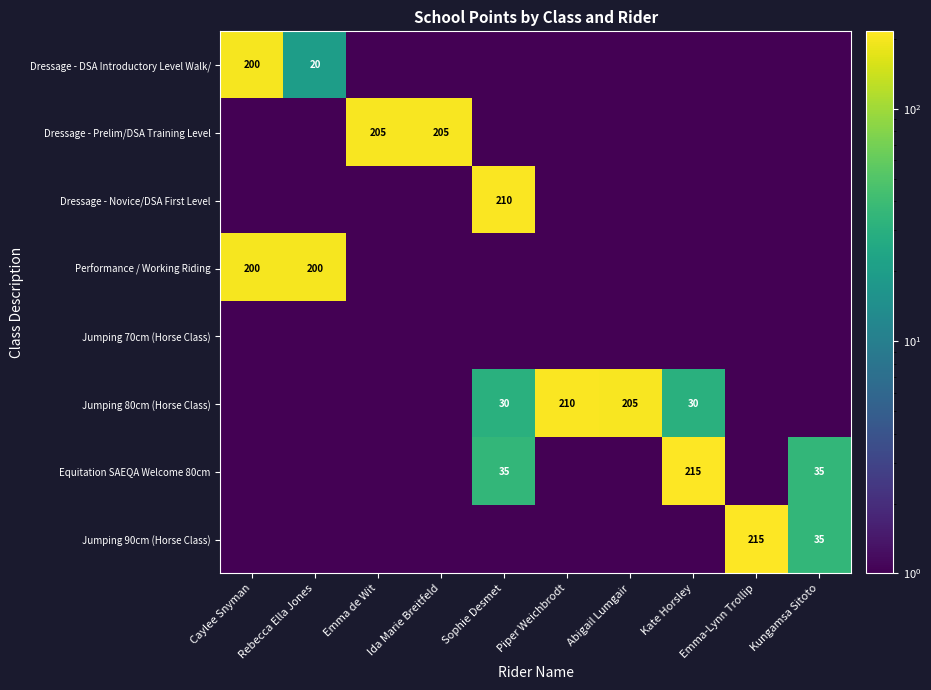

Is it true that Jumping 80cm (Horse Class) equals 354.3 at Piper Weichbrodt?

False